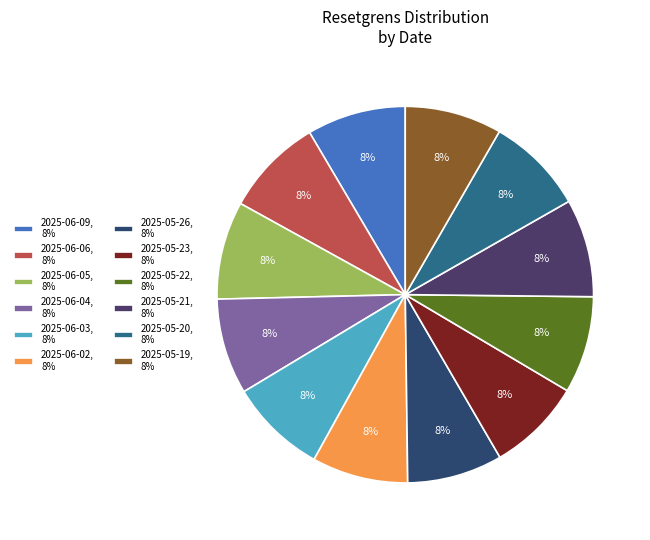

Count the number of slices in the pie.

12